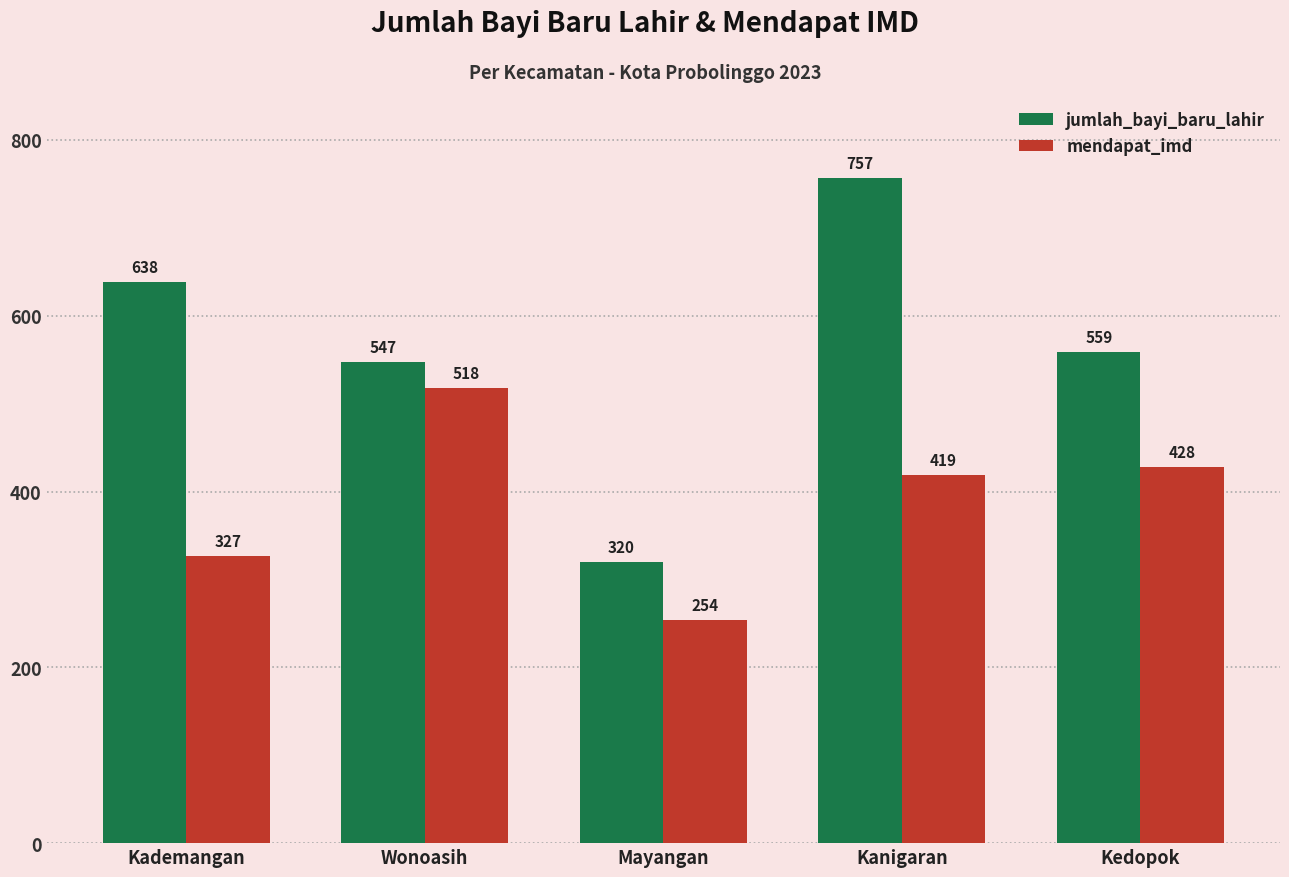

Which series has the widest spread of values?

jumlah_bayi_baru_lahir